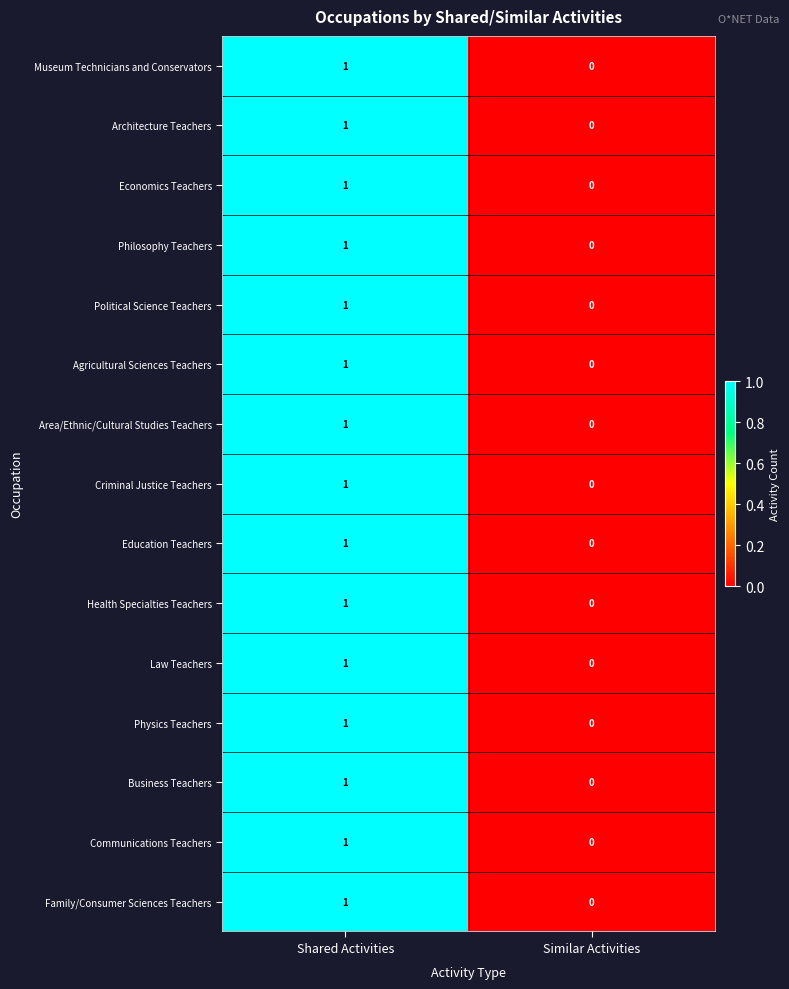

At which category is the sum across all series the highest?

Shared Activities